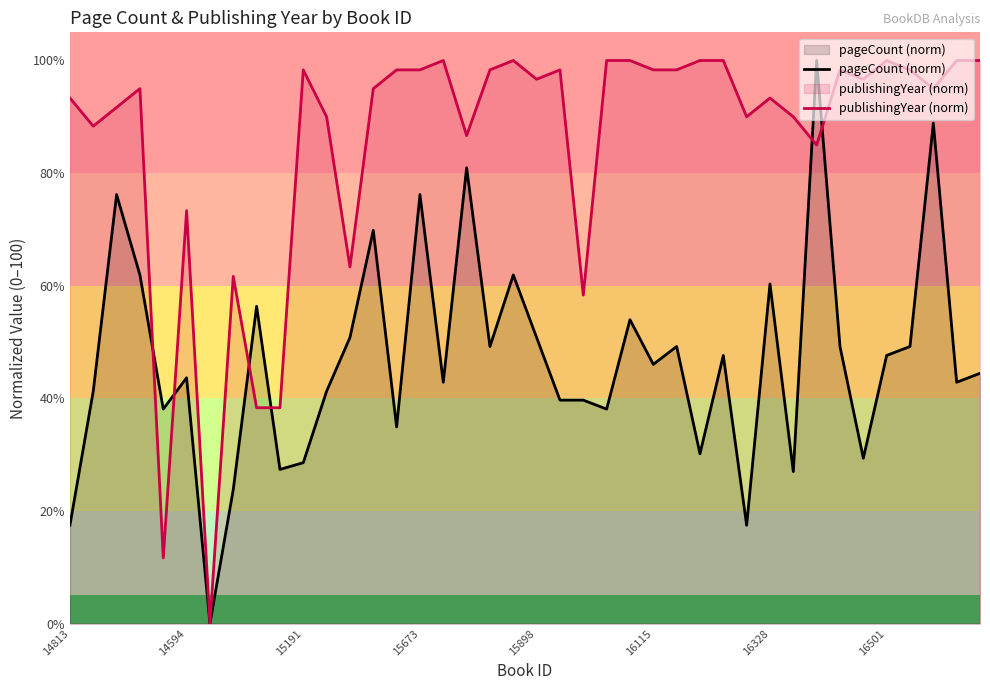

In publishingYear (norm), how many points are higher than both neighbors (excluding endpoints)?

10